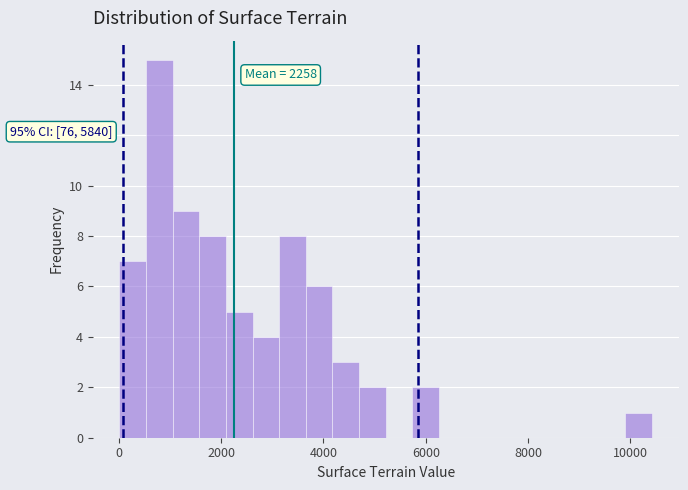

Around what value on the x-axis is the tallest bar? Give the approximate position of its centre, as read against the axis.

800